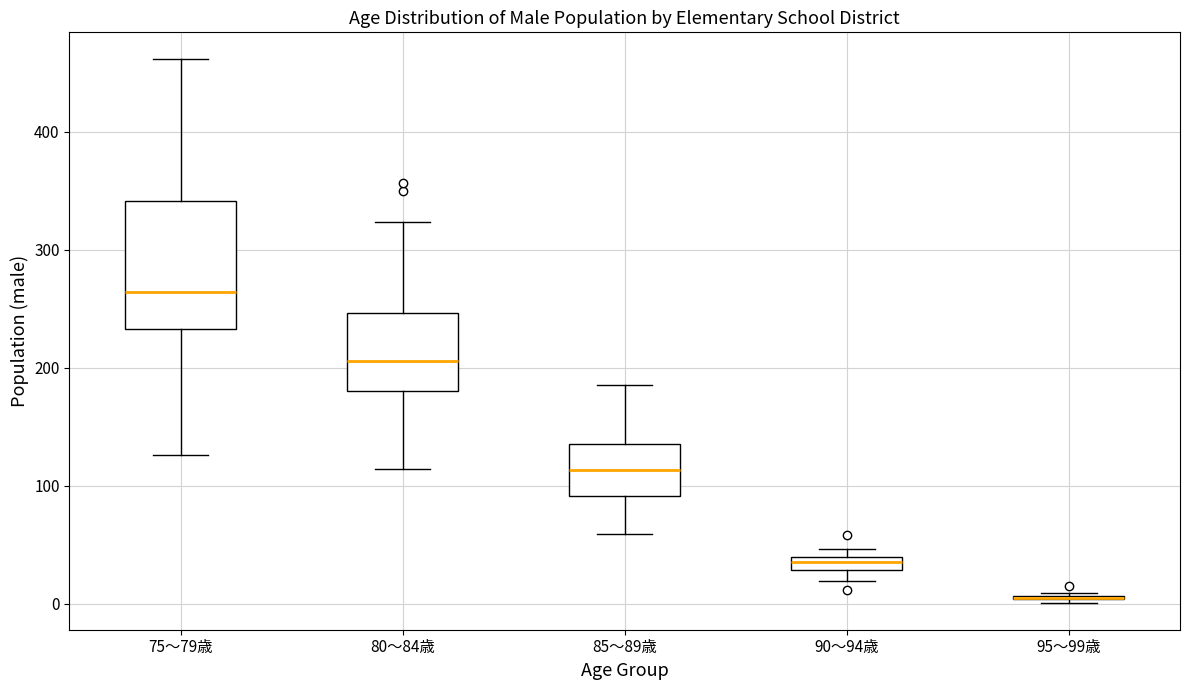

Which box is the tallest, from its lower edge to its upper edge?

75～79歳